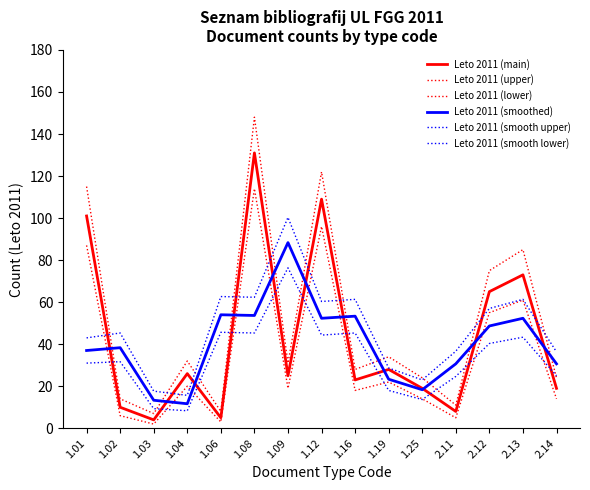

What is the minimum value for Leto 2011 (smooth lower)?

8.3